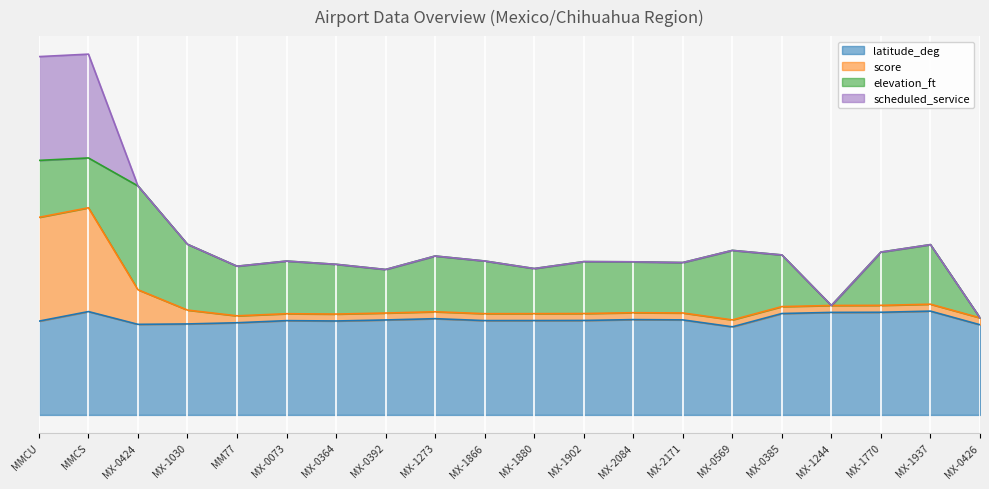

In score, how many points are lower than both neighbors (excluding endpoints)?

4